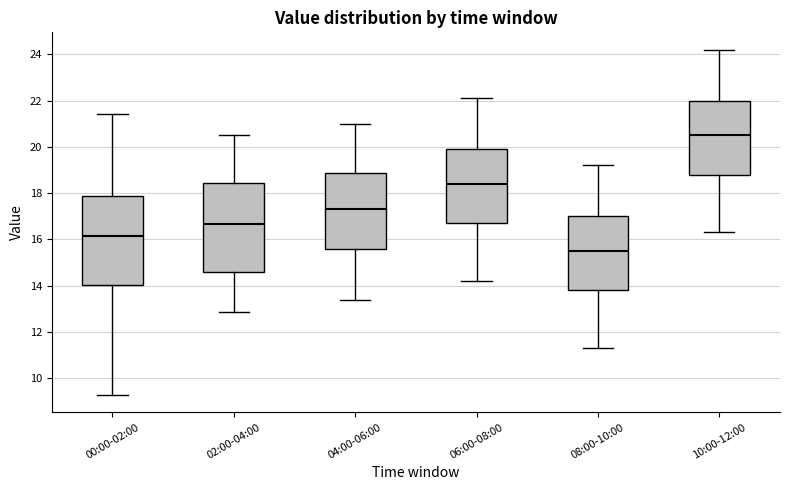

Which box has the lowest median line?

08:00-10:00